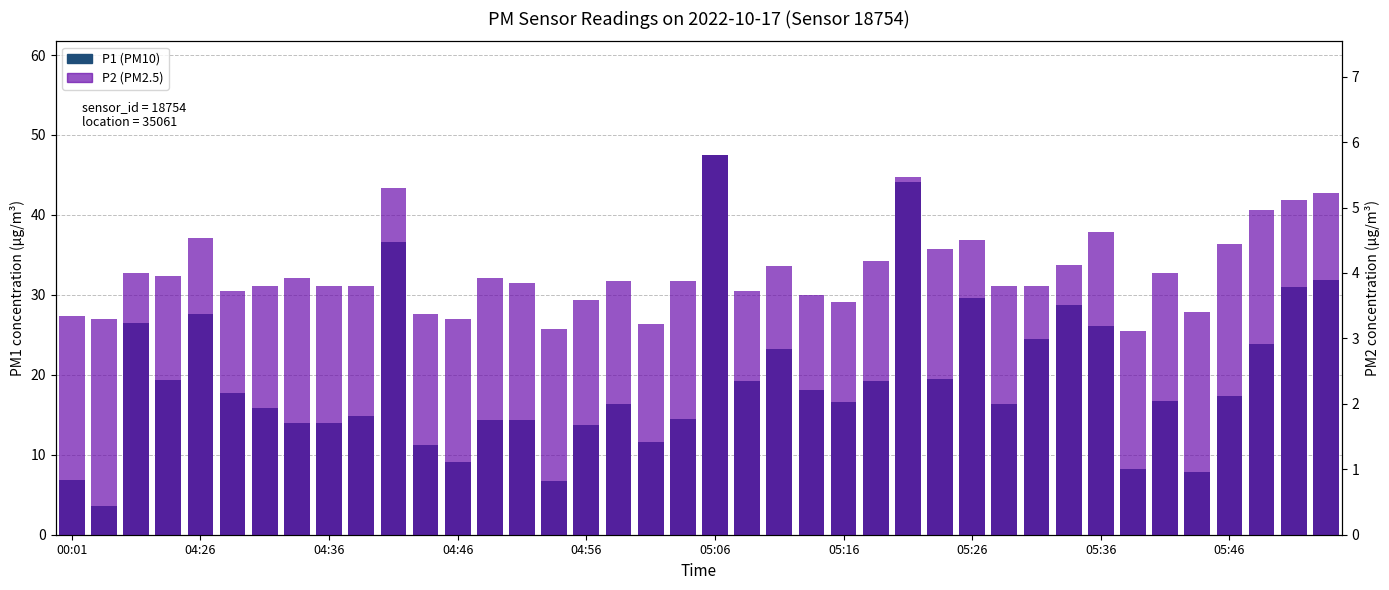

What position from the right is 14?

26